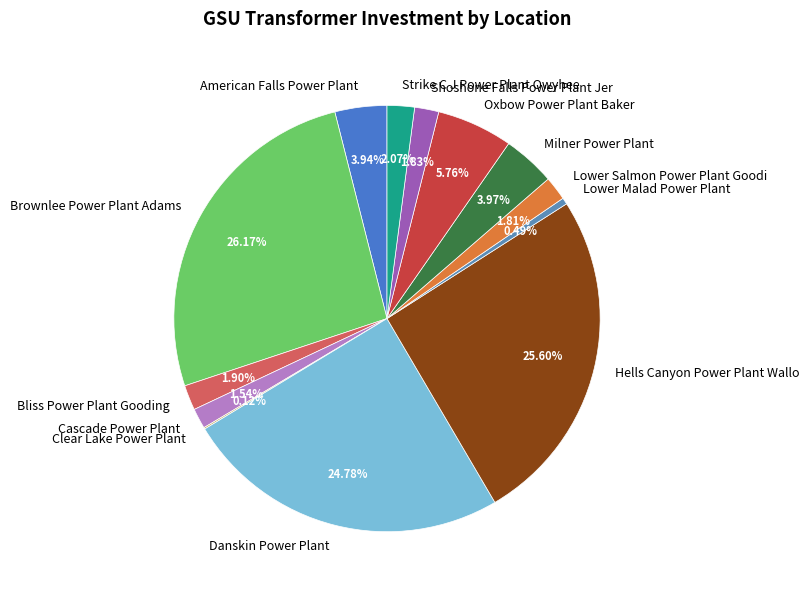

The Brownlee Power Plant Adams slice represents 32% of the pie. True or false?

False